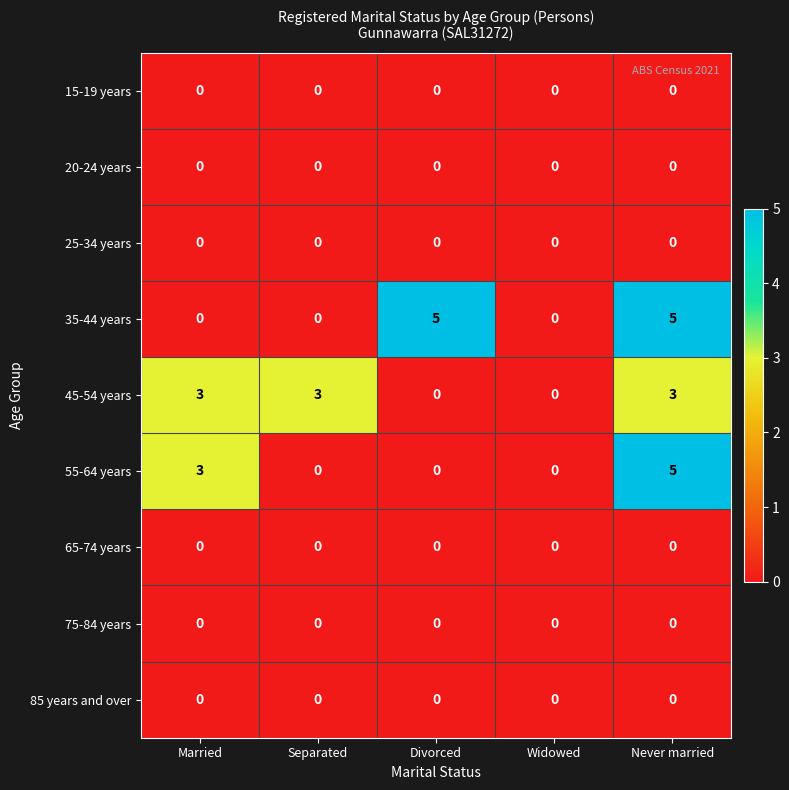

At how many categories does at least one series exceed 2?

4